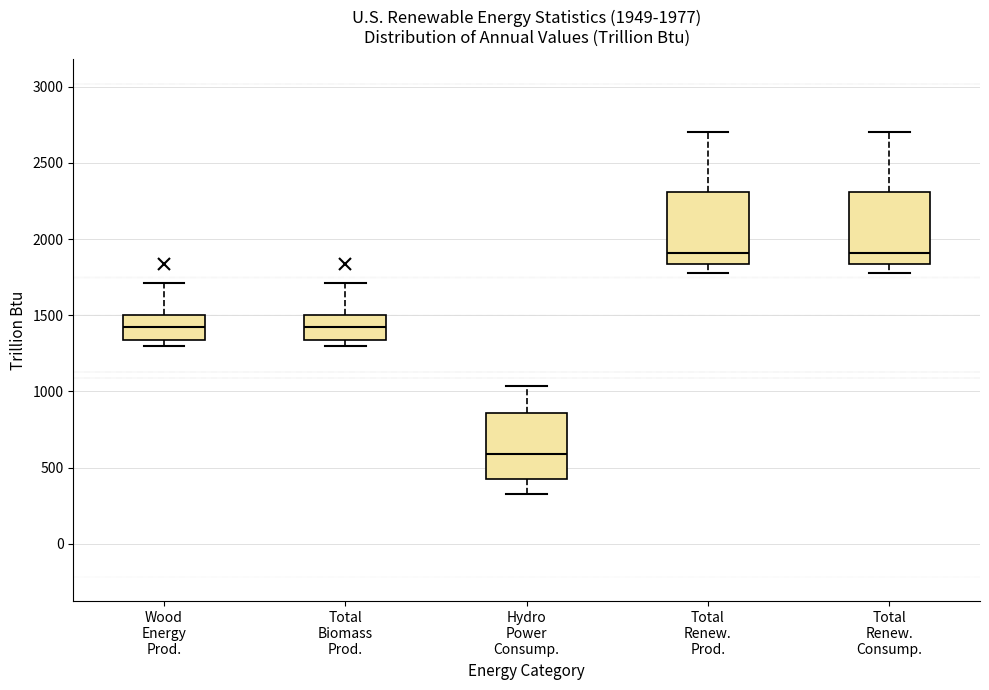

Which box's median line is the lowest?

Hydro Power Consump.